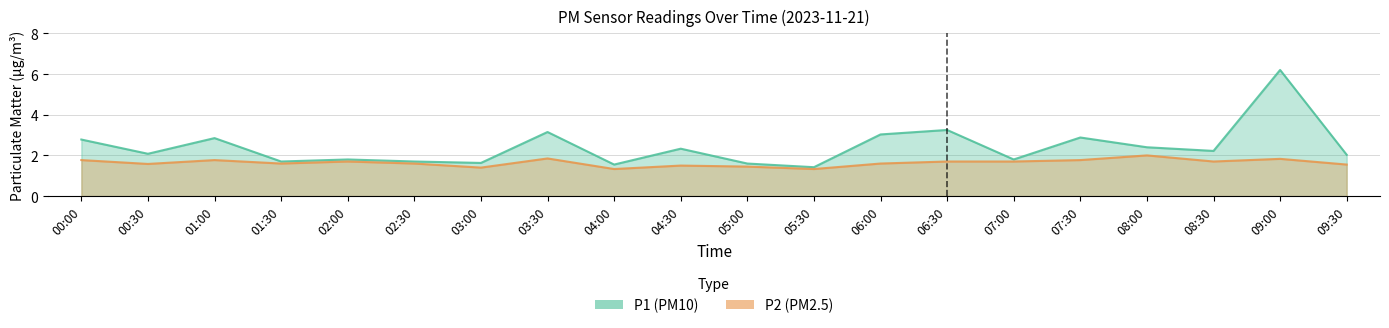

How many series are shown in this chart?

2